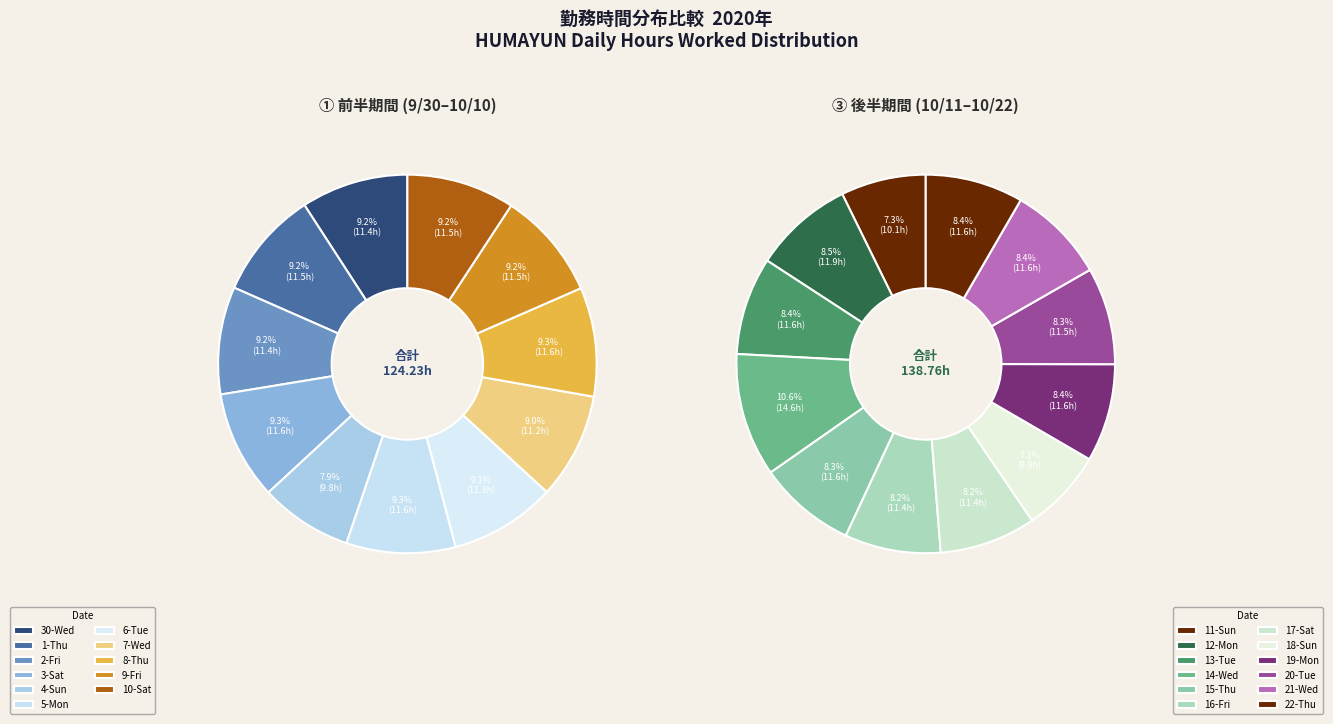

To the nearest percent, what is the difference between the 5-Mon and 14-Wed slice percentages?

1%